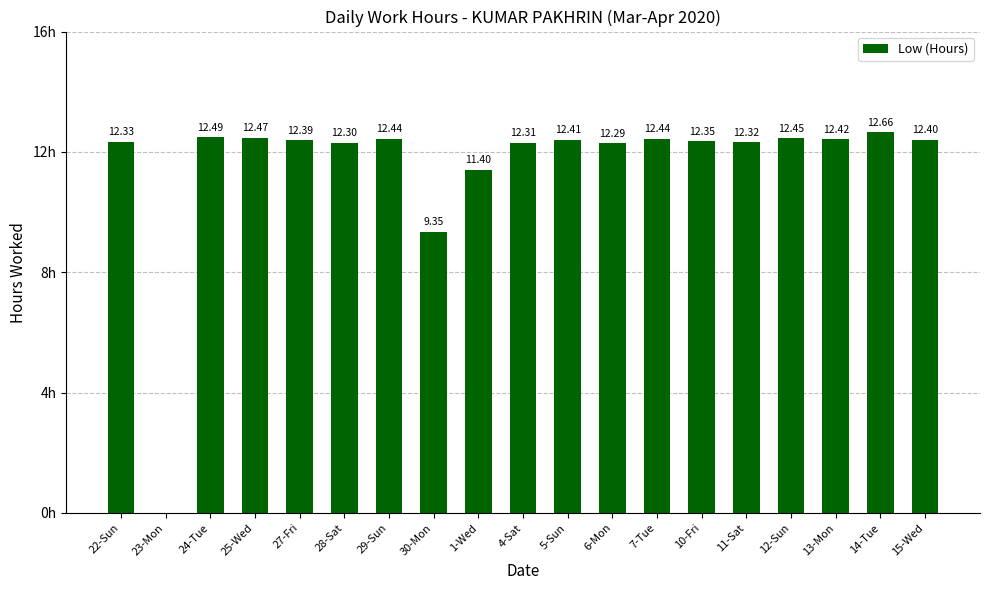

Which has a higher value, 24-Tue or 28-Sat?

24-Tue